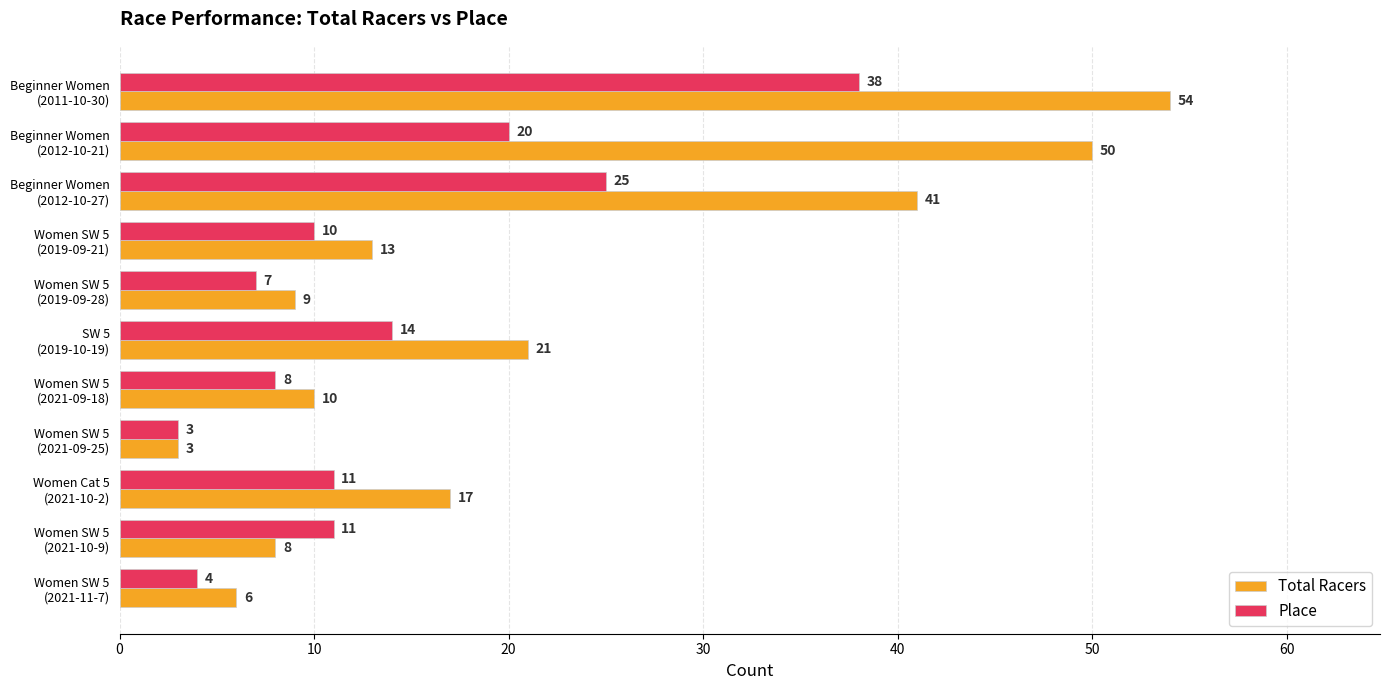

What is the minimum value shown in the chart?

3